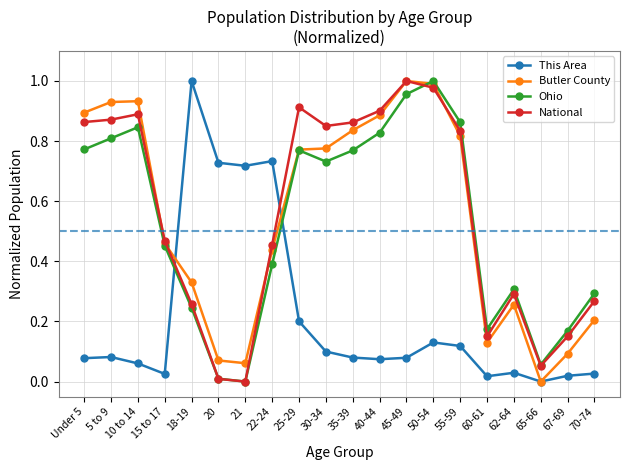

How many values in This Area are above zero?

19